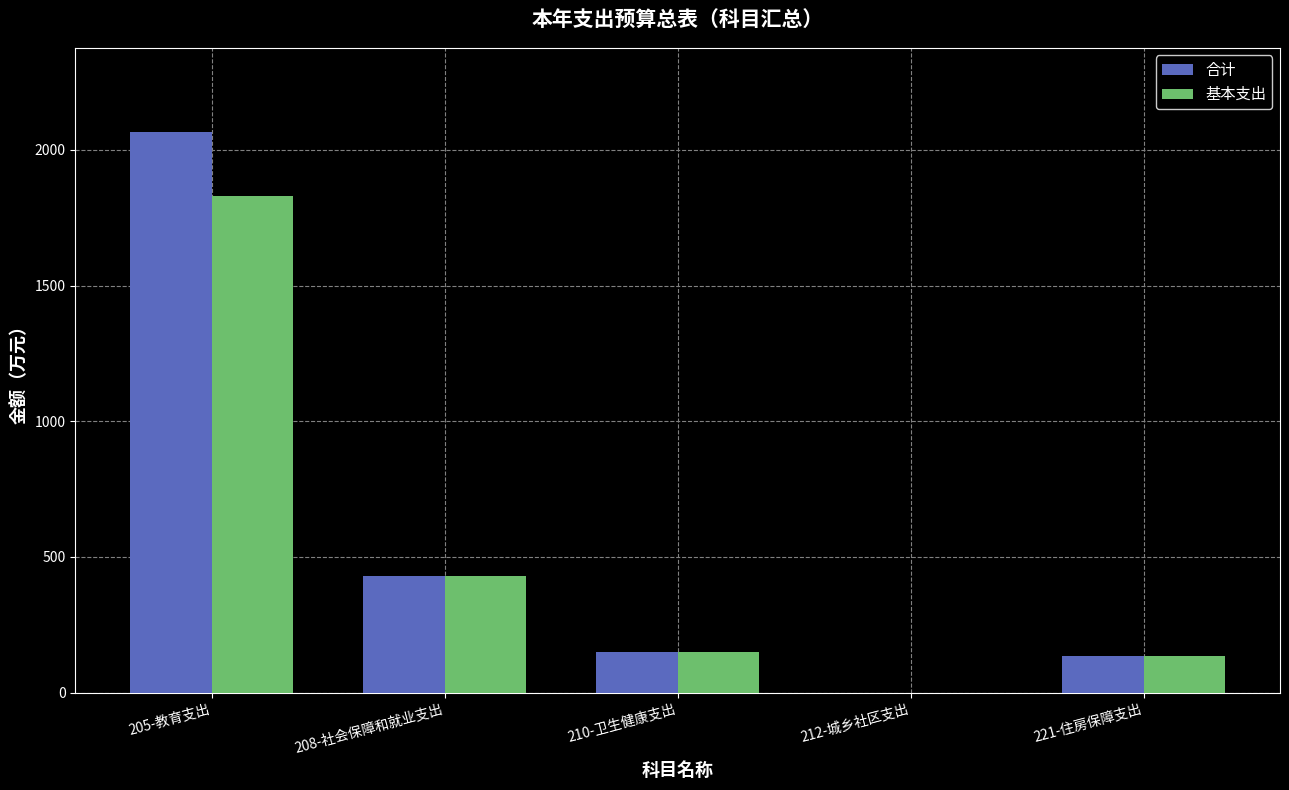

What is the greatest value displayed?

2066.2